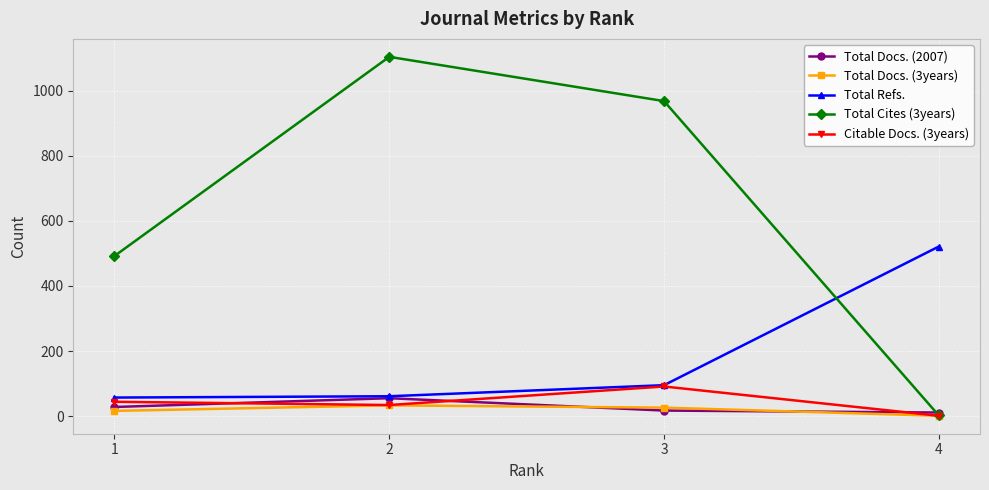

At how many categories does at least one series exceed 785?

2